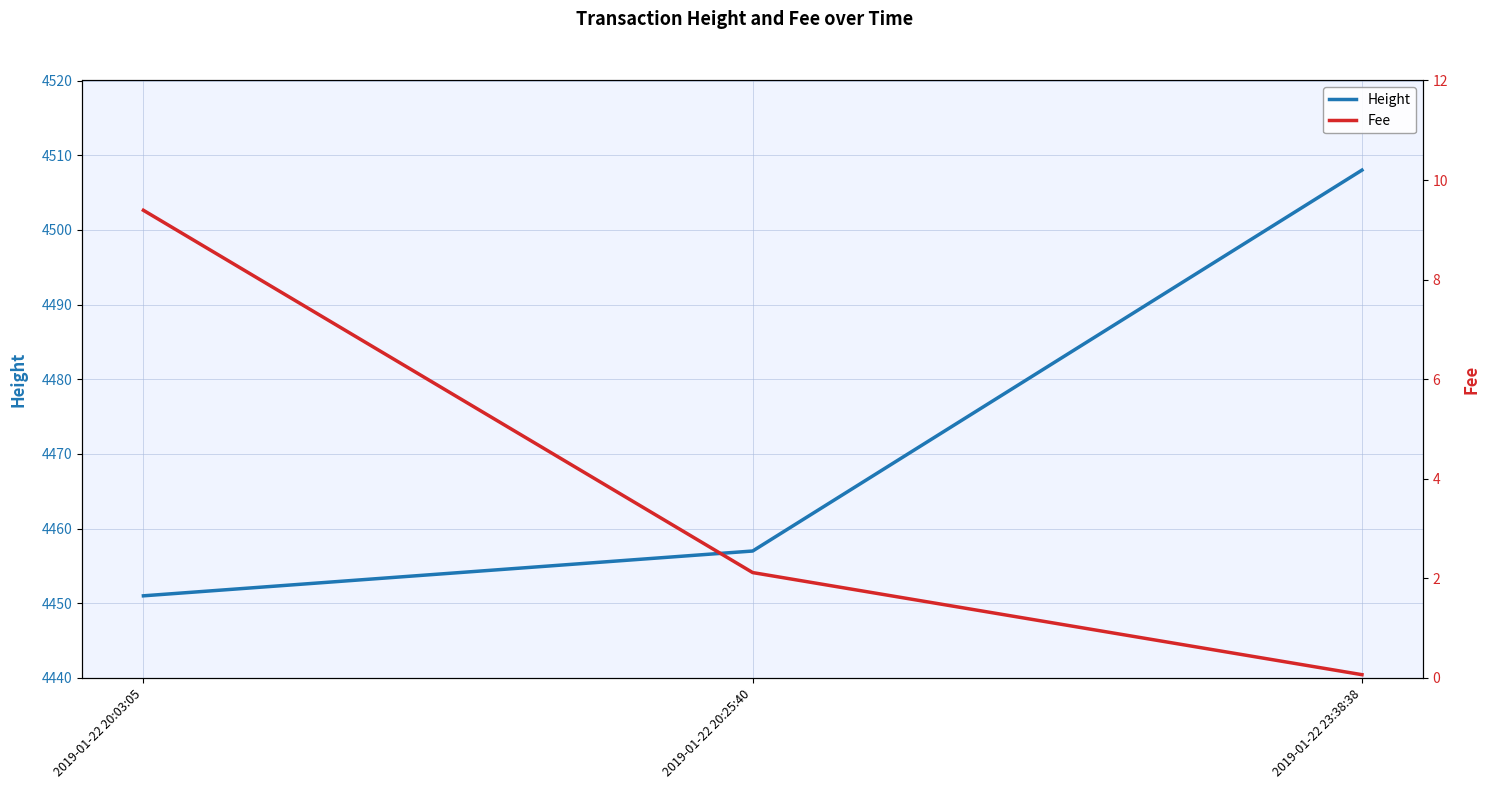

Which category has the highest value across all series?

2019-01-22 23:38:38